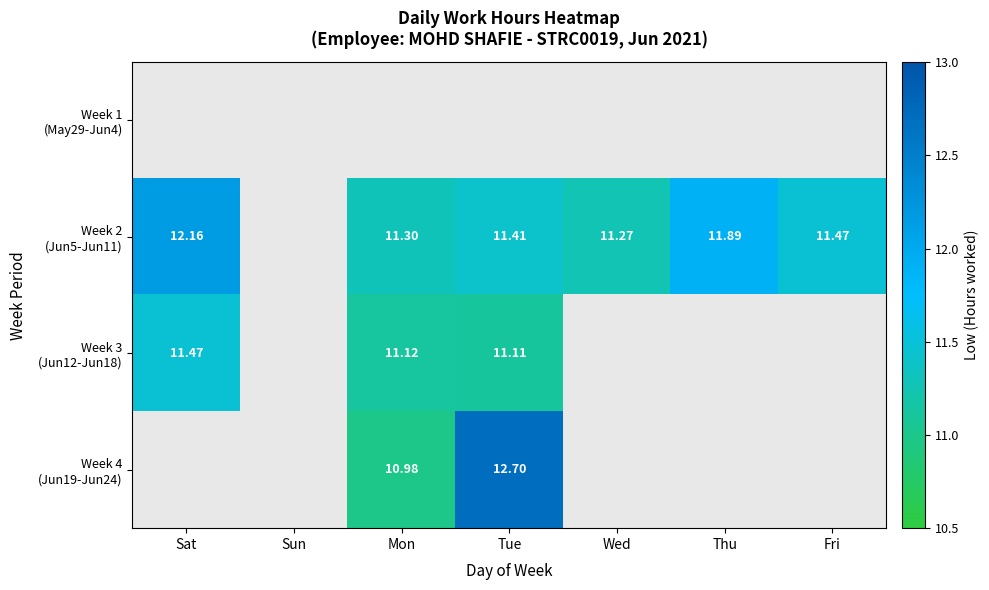

At which category is the sum across all series the highest?

Tue